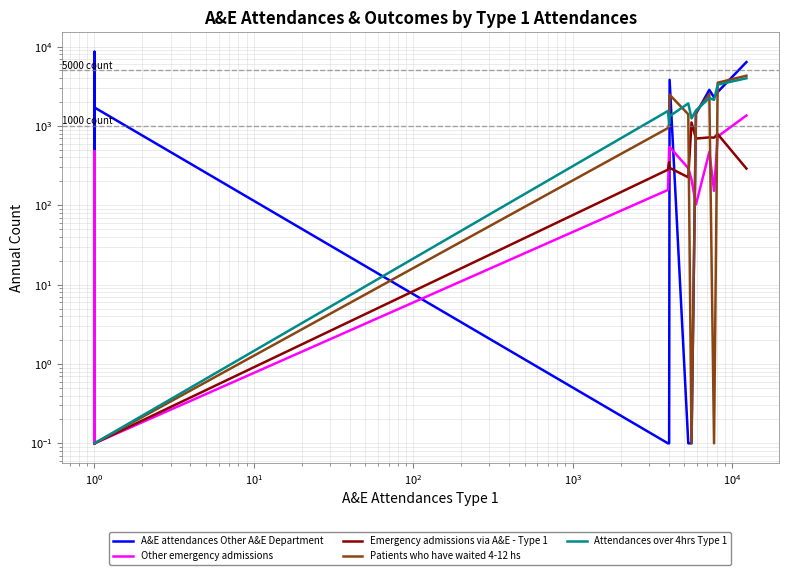

Which series has the widest spread of values?

A&E attendances Other A&E Department